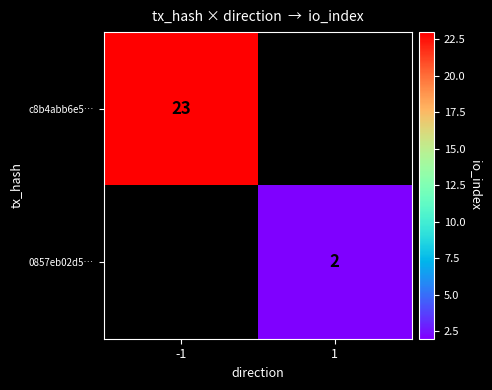

The value of c8b4abb6e5… at -1 is 23. True or false?

True